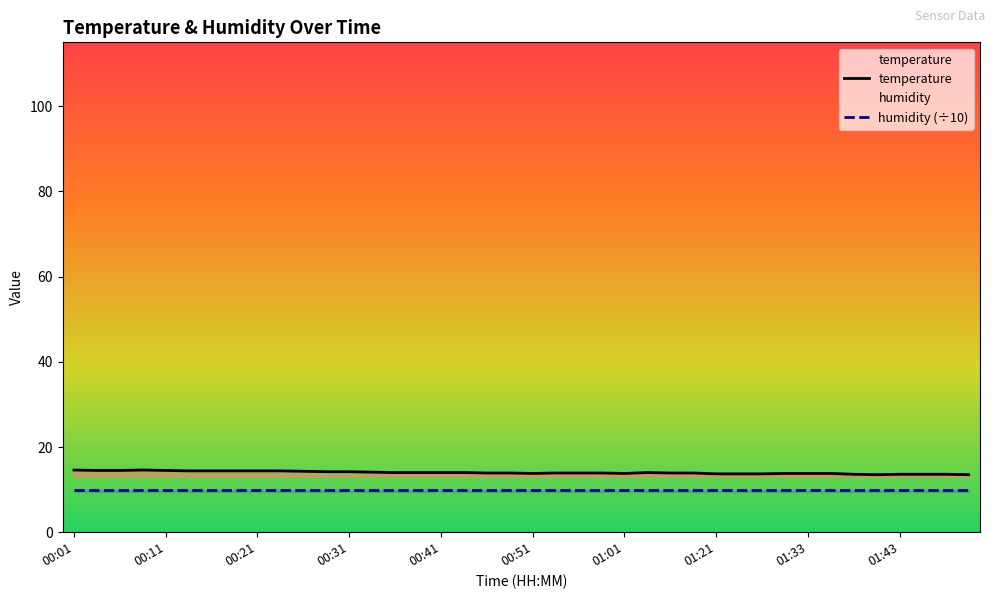

Is this an area chart (filled region under the line)?

No